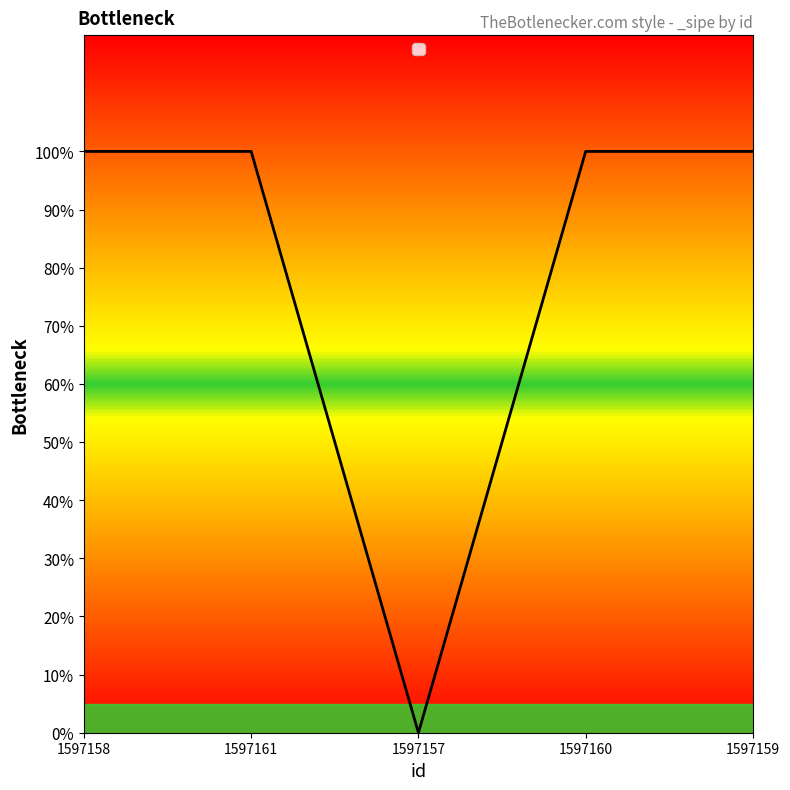

Is this an area chart (filled region under the line)?

Yes